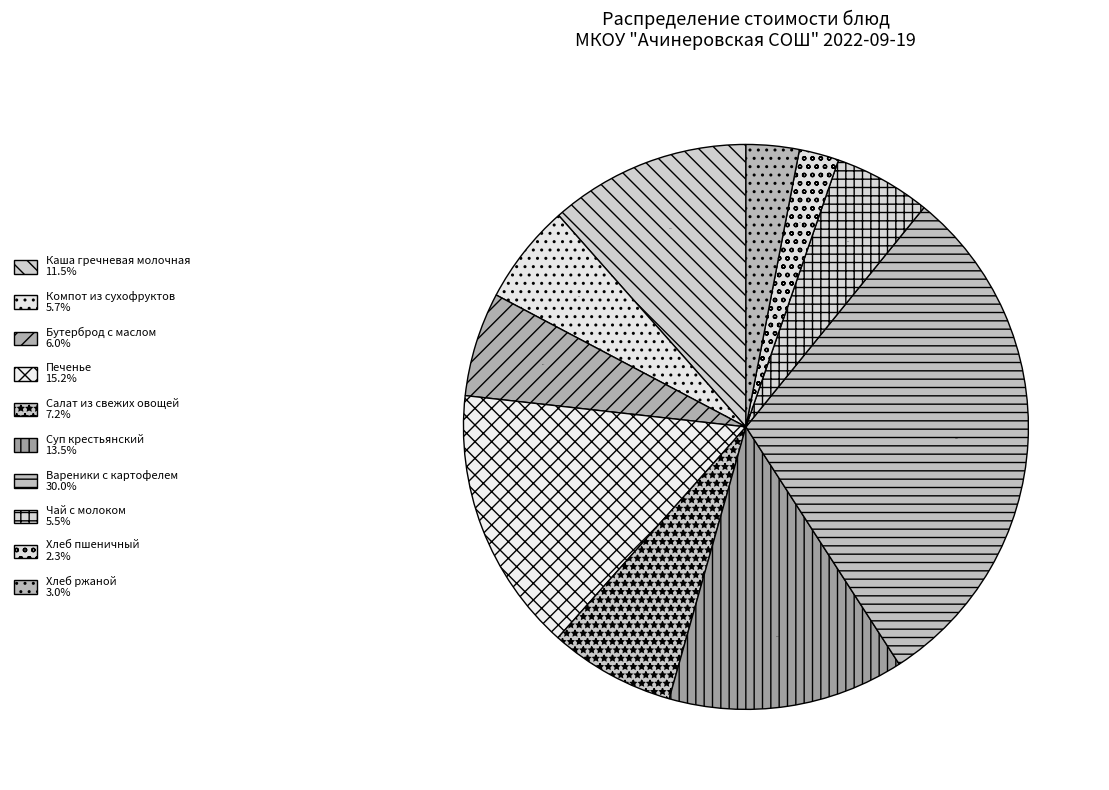

Which category has the biggest portion of the pie?

Вареники с картофелем